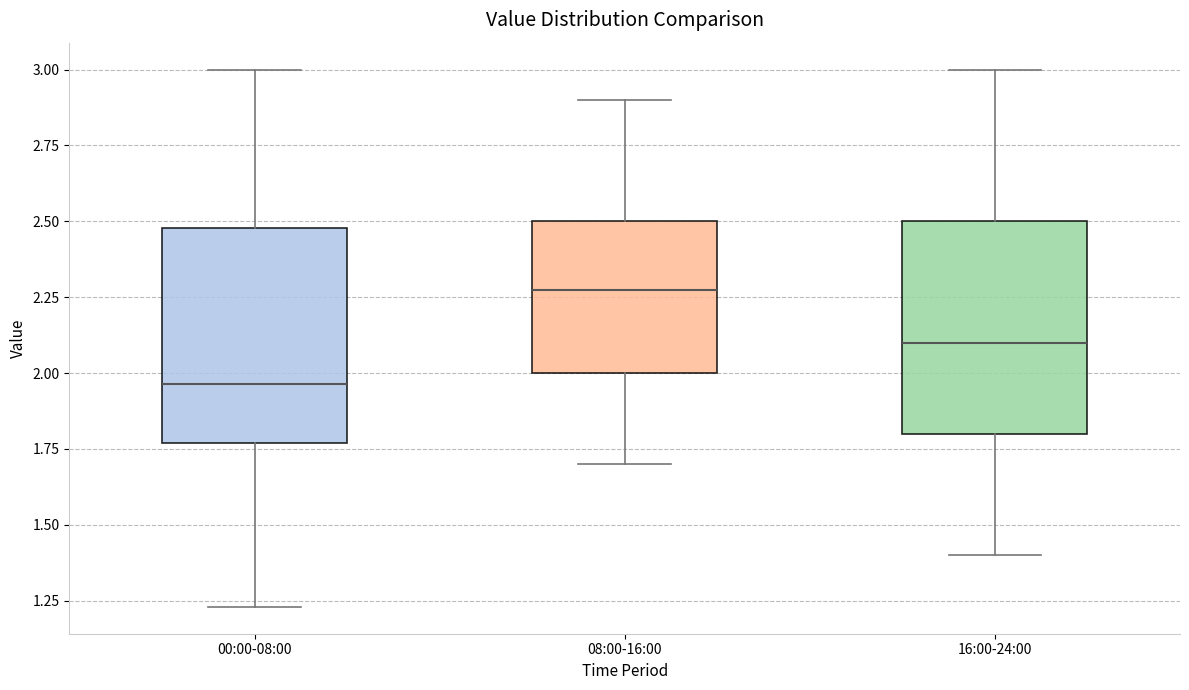

Where does the upper whisker of the box for 16:00-24:00 end on the y-axis? The values are not printed on the chart, so give them approximately, as read against the axis.

3.00